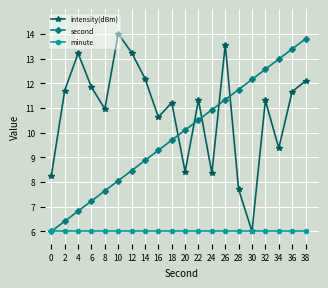

List the series in order of their overall mean, highest first.

intensity(dBm), second, minute